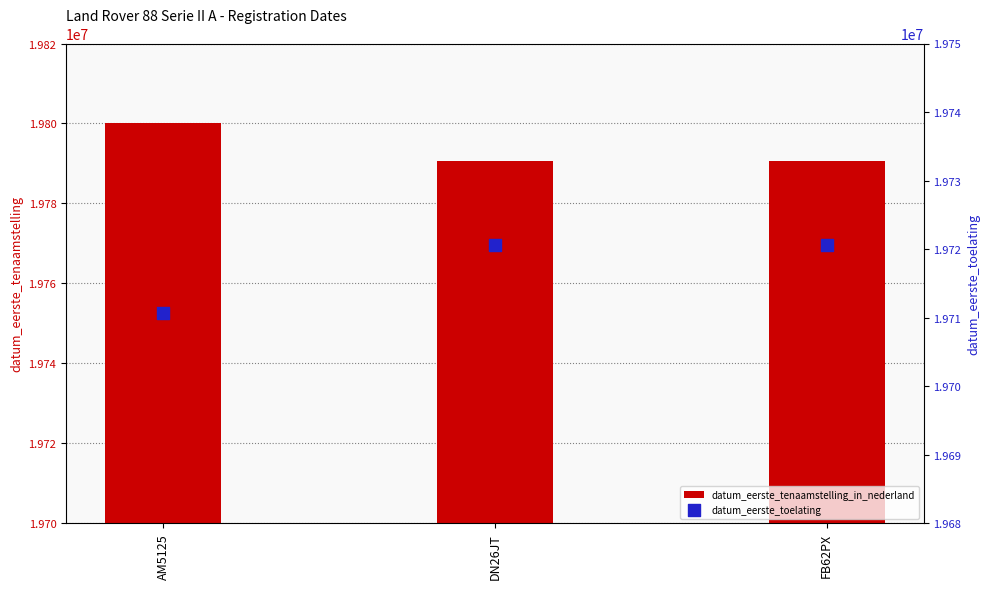

At how many categories does at least one series exceed 19746219?

3